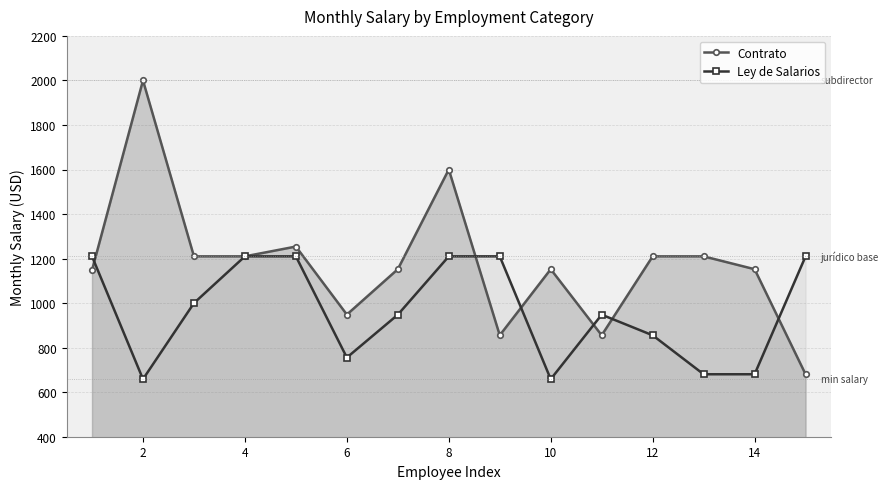

What is the value of the Contrato point at the 4th from the left?

1210.0